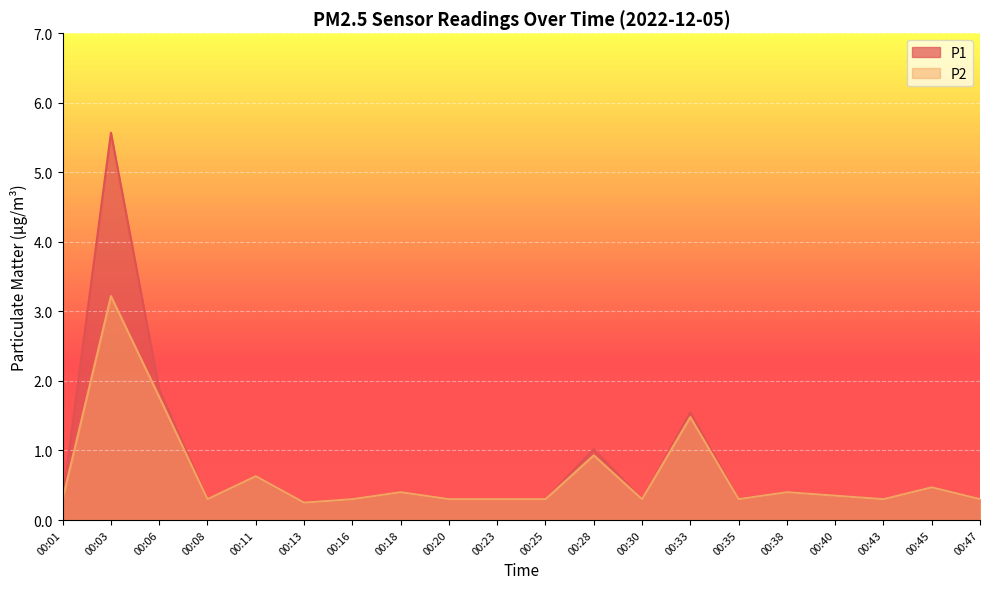

What is the value of the P2 point at the 17th from the left?

0.3